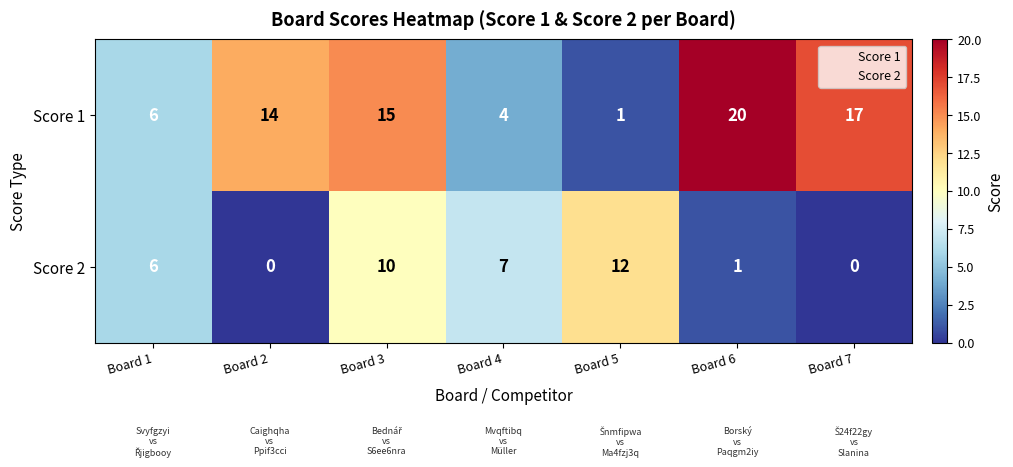

List the series in order of their overall mean, highest first.

Score 1, Score 2